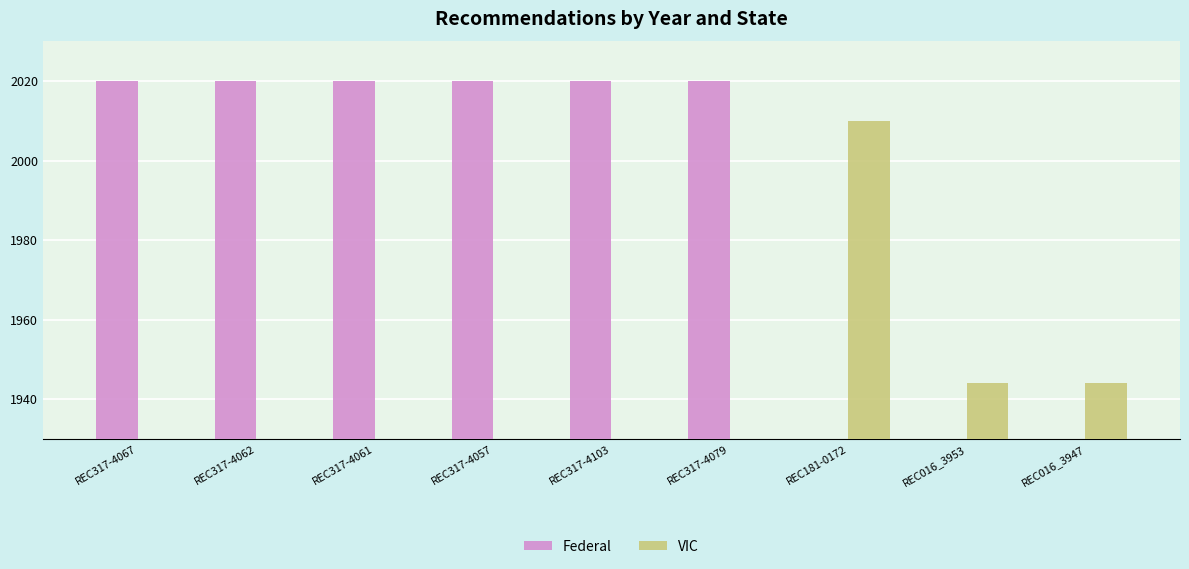

What is the sum of the VIC values at REC016_3953 and REC016_3947?

3888